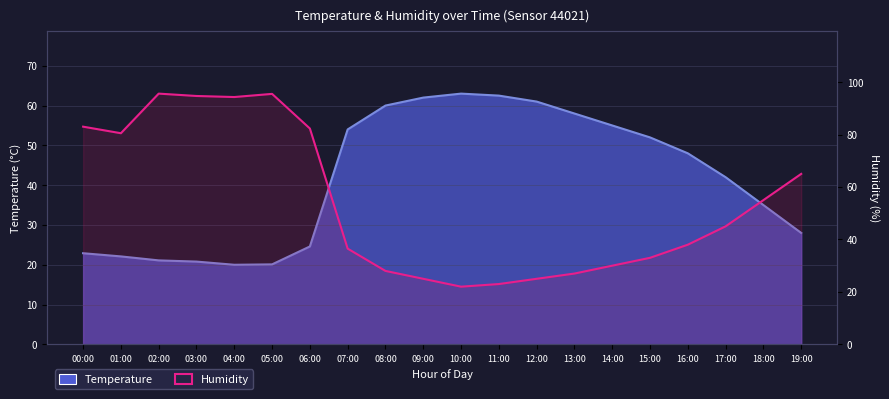

Between 10:00 and 17:00, which series saw the biggest shift?

Humidity